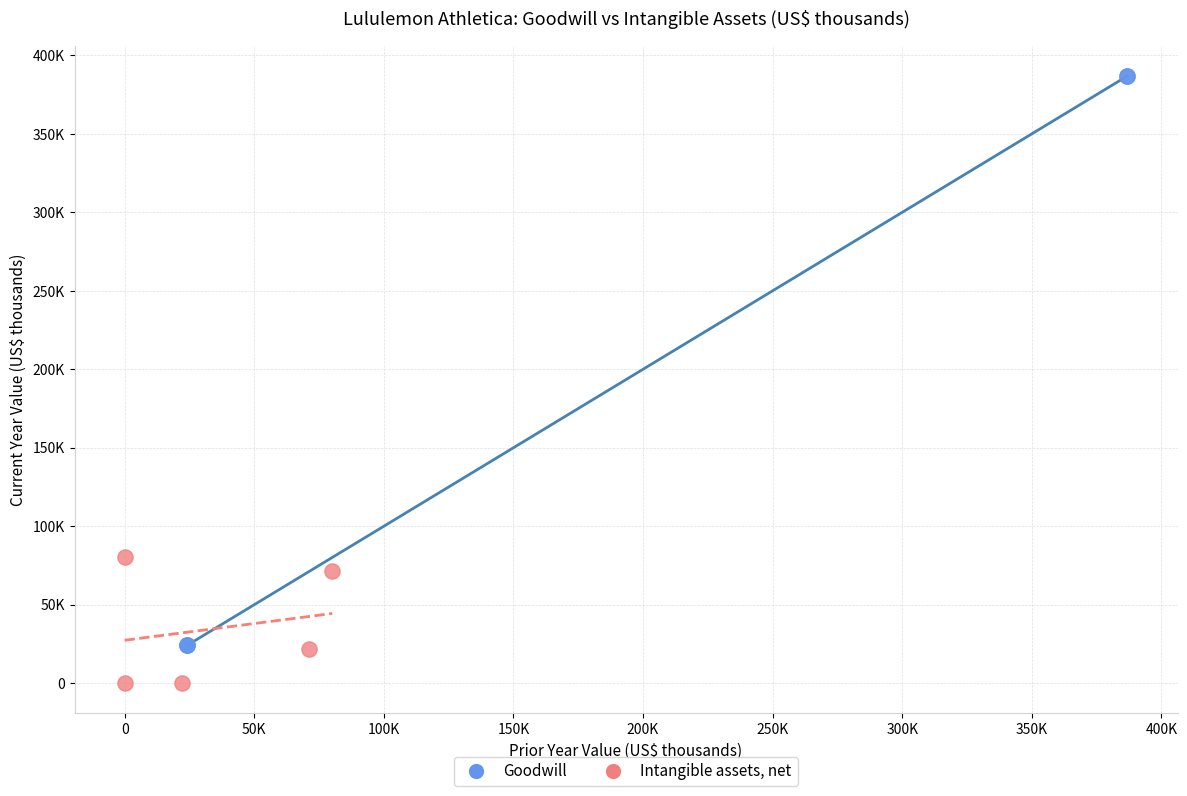

What are all the series names shown in the legend?

Goodwill, Intangible assets, net